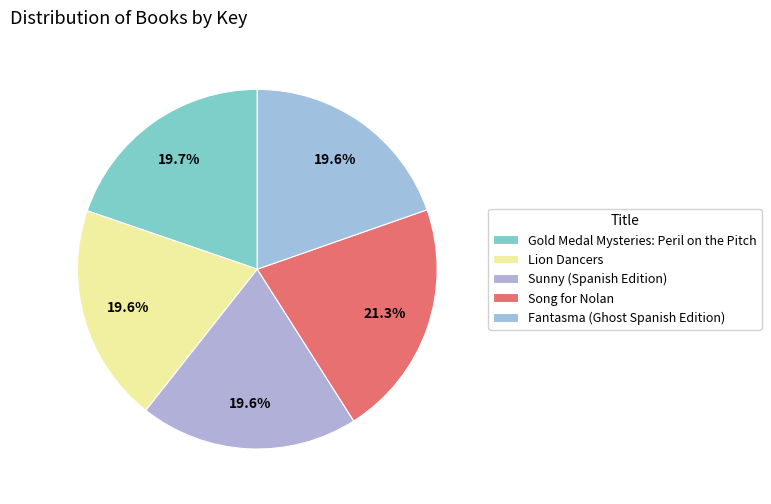

How many slices are in this pie chart?

5